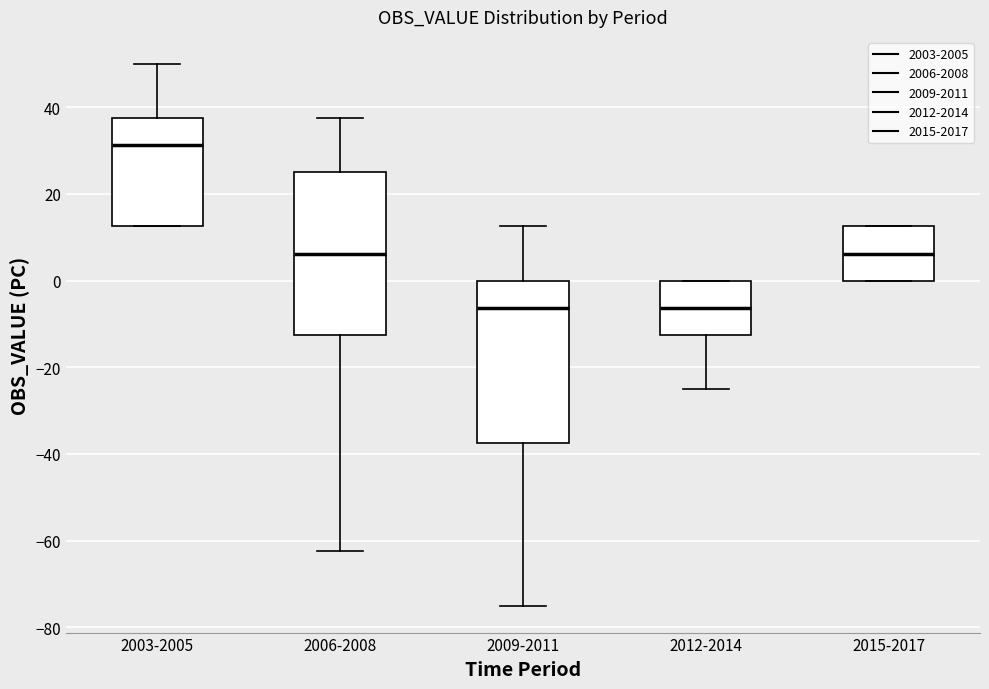

Reading left to right, read every box against the y-axis: the position of its median line, the range the box covers, and the ends of its whiskers. The values are not printed on the chart, so give them approximately, as read against the axis.

2003-2005: median 32, box 12 to 38, whiskers 12 to 50
2006-2008: median 6, box -12 to 26, whiskers -62 to 38
2009-2011: median -6, box -38 to 0, whiskers -74 to 12
2012-2014: median -6, box -12 to 0, whiskers -24 to 0
2015-2017: median 6, box 0 to 12, whiskers 0 to 12